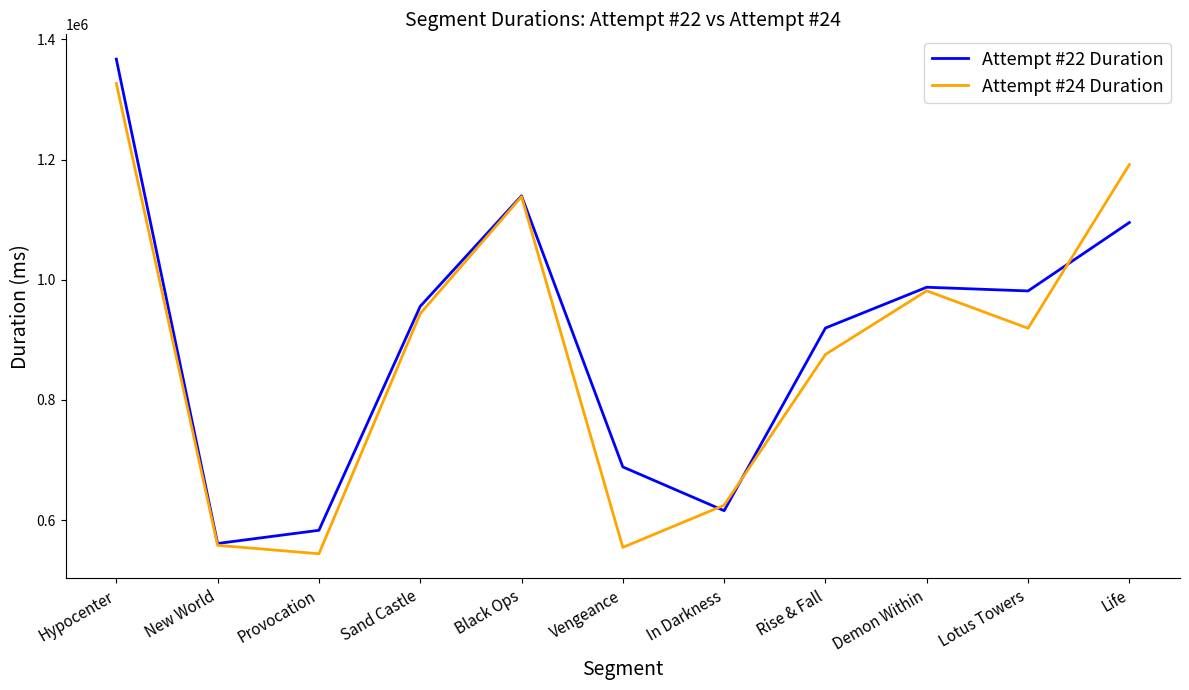

What is the lowest value of the Attempt #24 Duration series?

544115